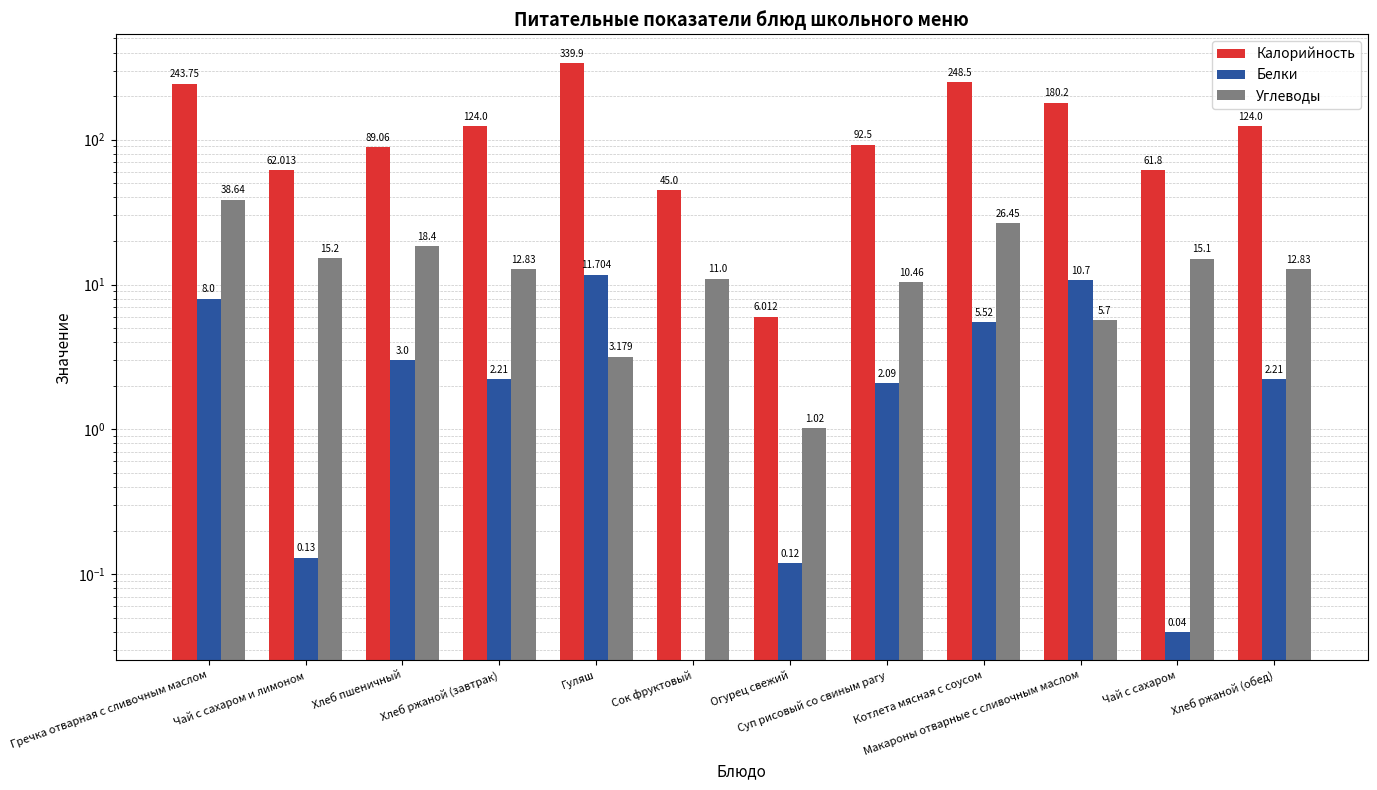

At Макароны отварные с сливочным маслом, list the series in order from largest to smallest.

Калорийность, Белки, Углеводы